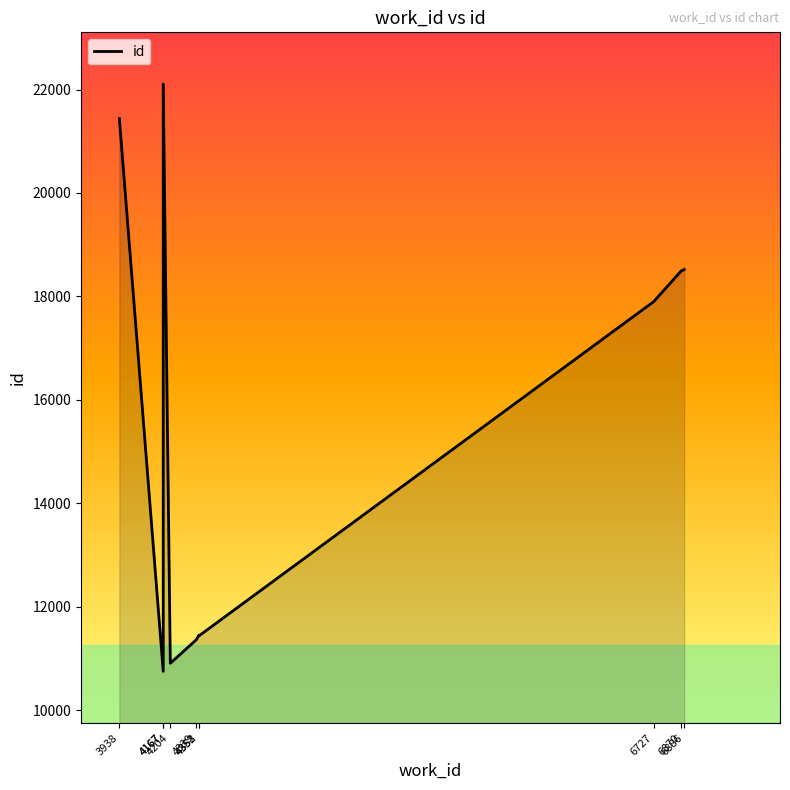

List the labels in order of value, largest first.

4167, 3938, 6886, 6870, 6727, 4352, 4353, 4339, 4204, 4167